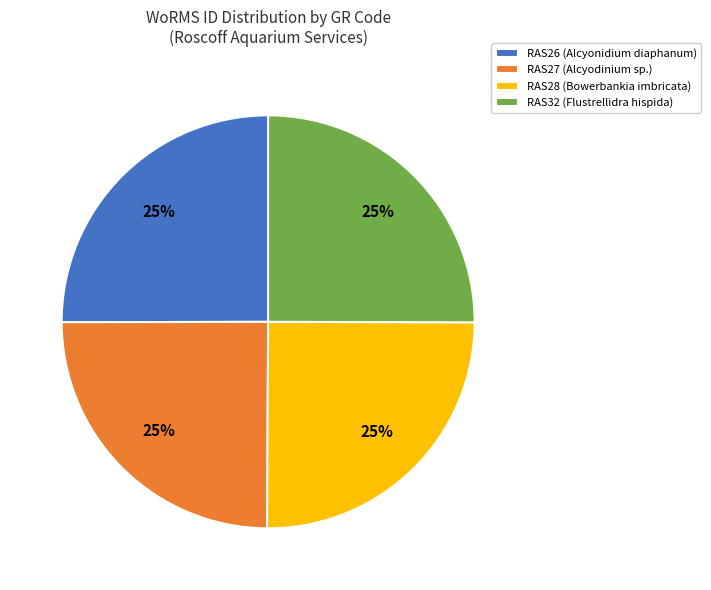

To the nearest percent, what is the average slice percentage?

25%